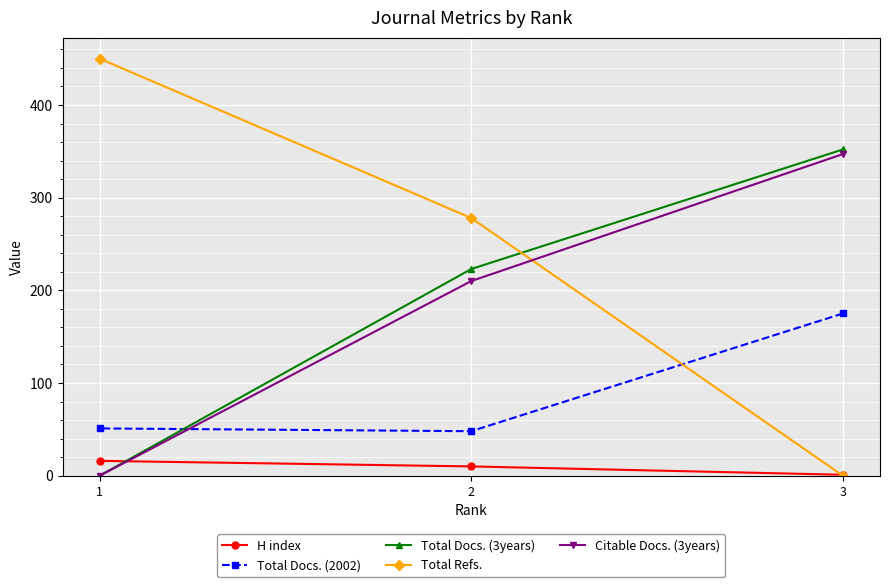

At which label does Total Docs. (3years) first exceed 223?

3